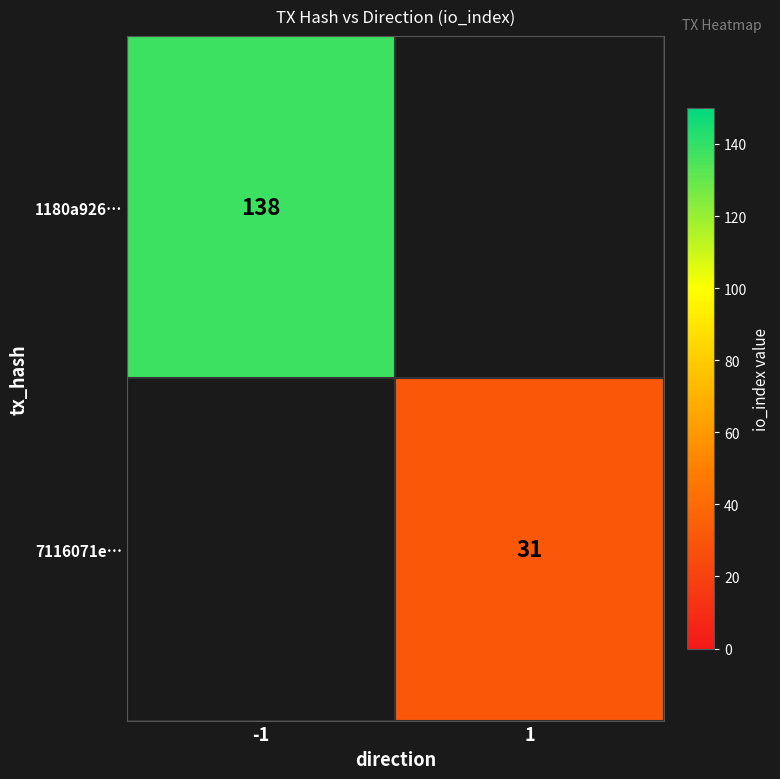

How many distinct data groups are displayed?

2